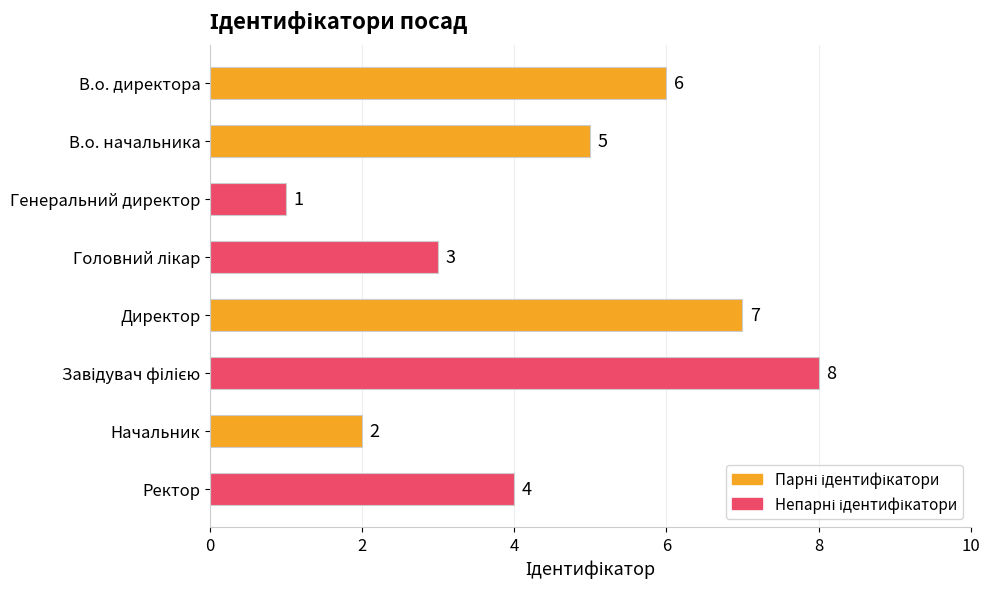

What is the value of the 1st bar from the top?

6